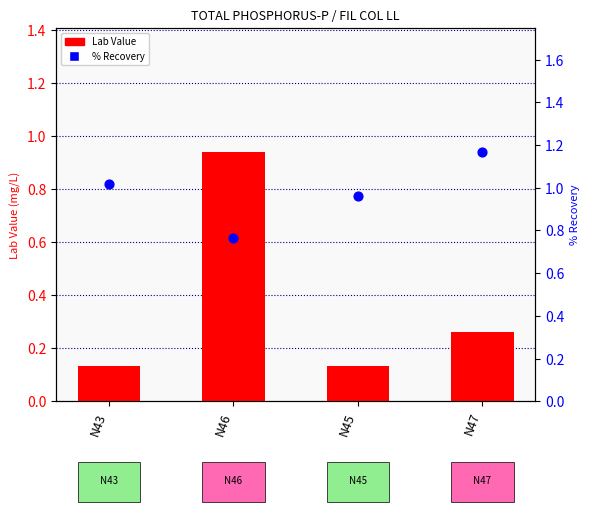

At how many categories does at least one series exceed 0?

4